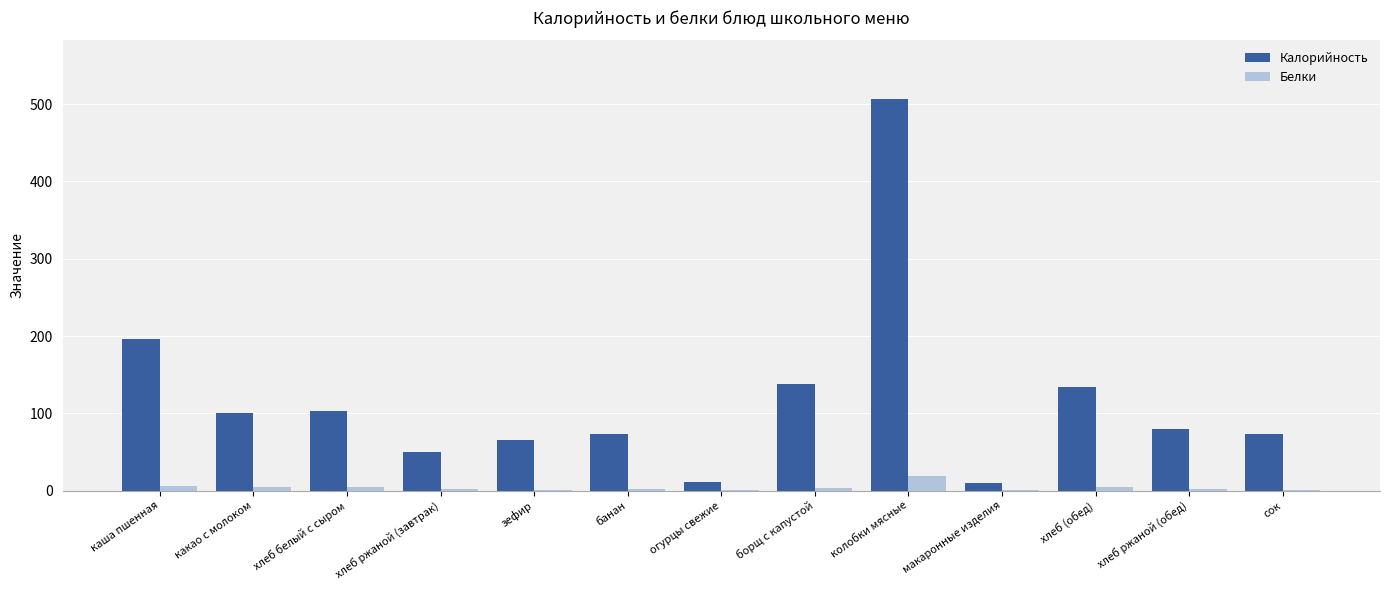

Is the value of Калорийность at какао с молоком greater than the value of Белки at банан?

Yes